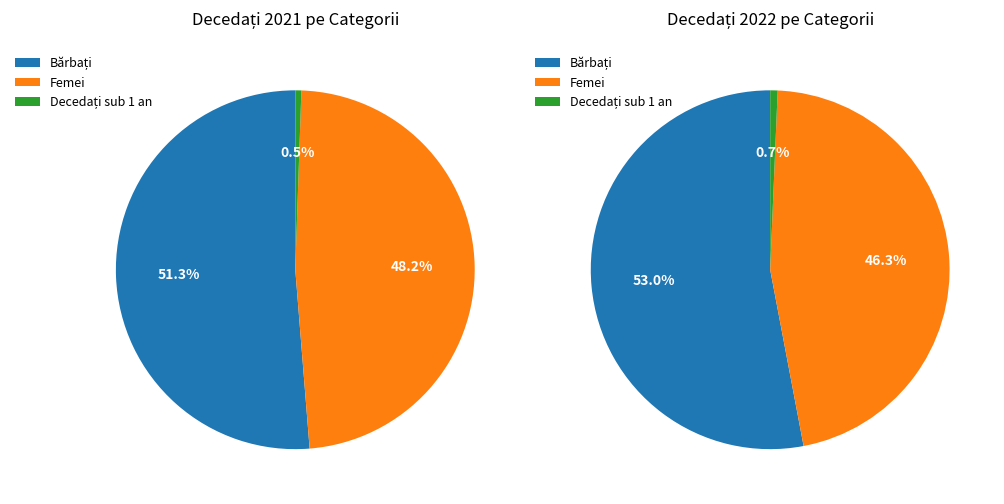

Is it true that 0 is 71% of the pie?

False